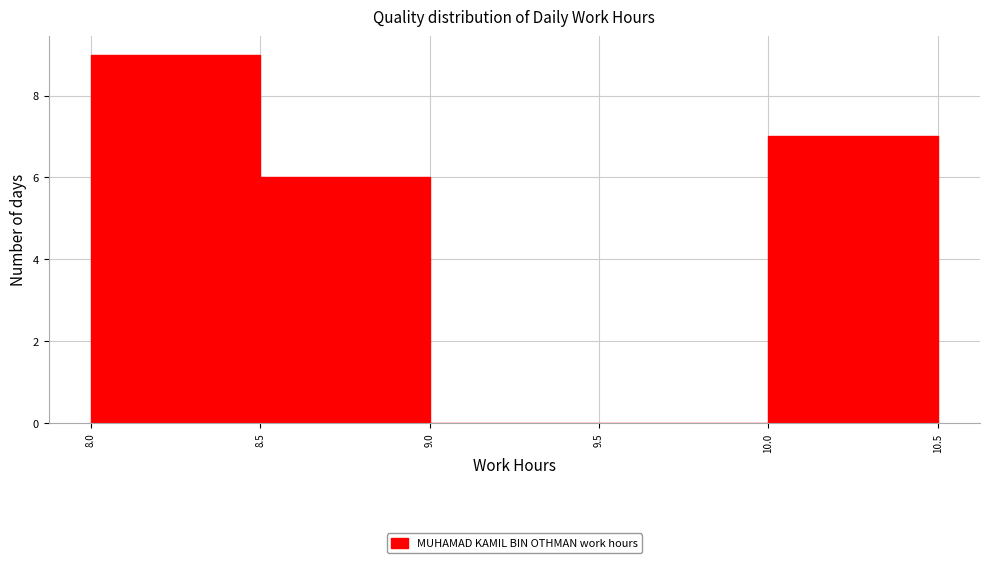

Reading left to right, transcribe this chart: for each bar, give the range it covers on the x-axis and its height. The values are not printed on the chart, so give them approximately, as read against the axis.

8.0 to 8.5: 9
8.5 to 9.0: 6
9.0 to 9.5: 0
9.5 to 10.0: 0
10.0 to 10.5: 7